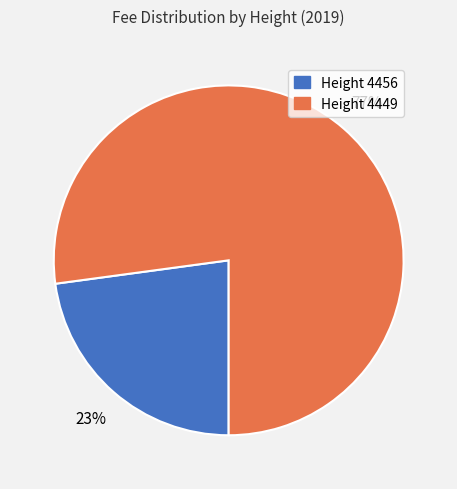

Does any single category account for the majority?

Yes